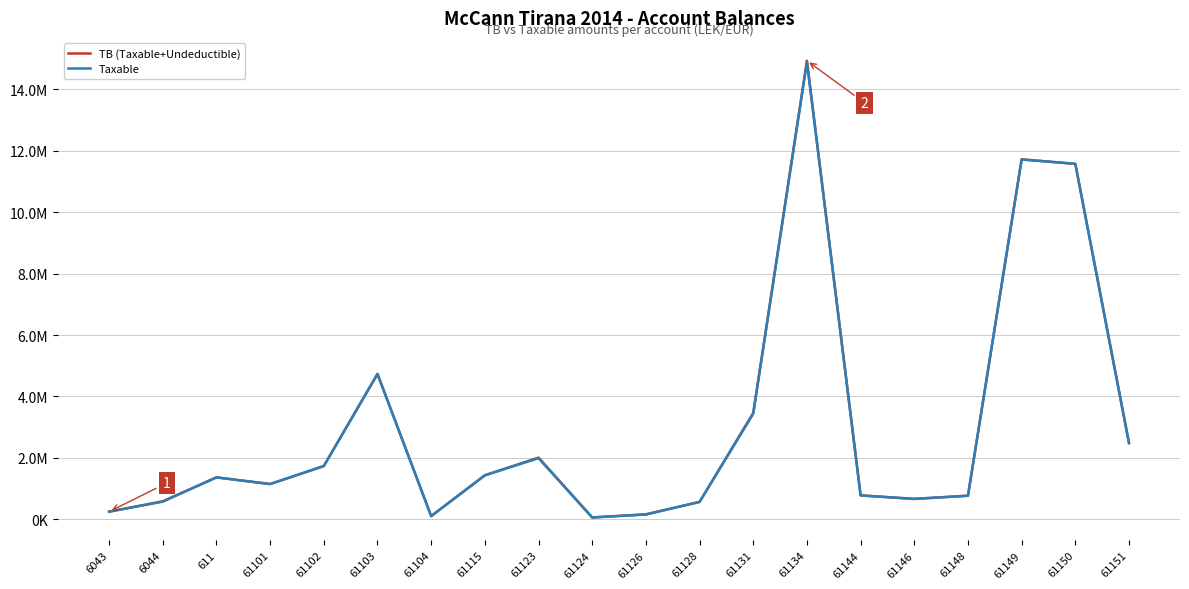

What are all the series names shown in the legend?

TB (Taxable+Undeductible), Taxable